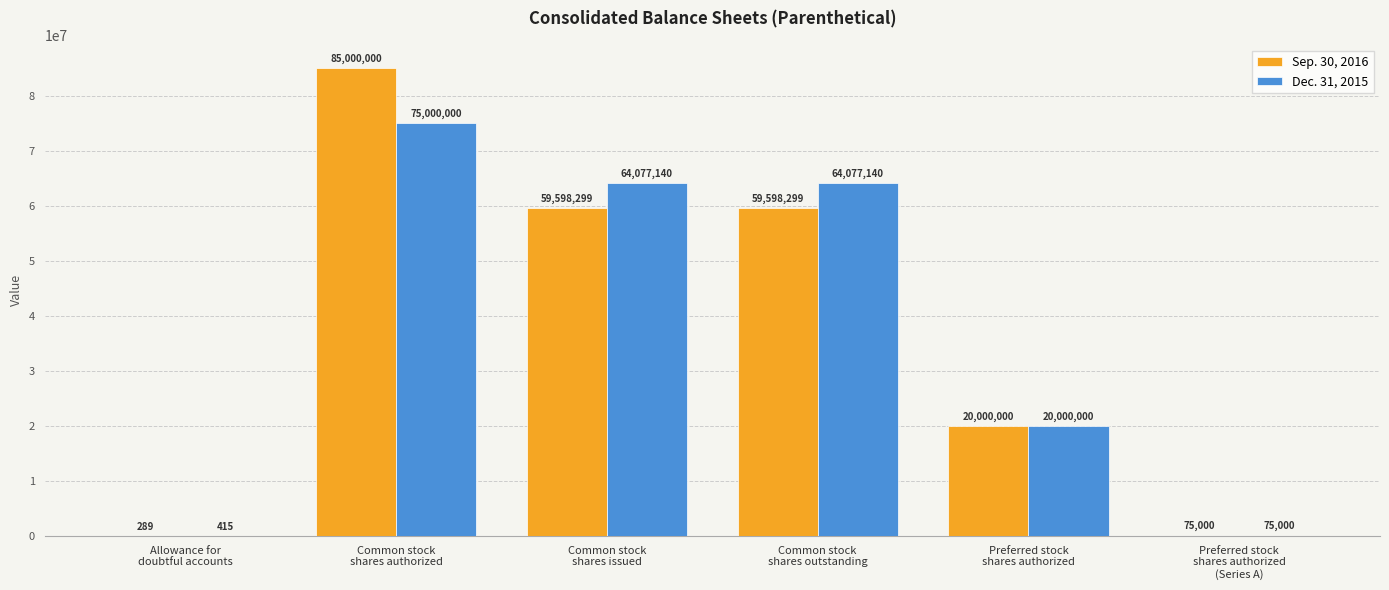

Reading left to right, extract all data points from this chart.

Sep. 30, 2016: Allowance for
doubtful accounts=289	Common stock
shares authorized=85000000	Common stock
shares issued=59598299	Common stock
shares outstanding=59598299	Preferred stock
shares authorized=20000000	Preferred stock
shares authorized
(Series A)=75000
Dec. 31, 2015: Allowance for
doubtful accounts=415	Common stock
shares authorized=75000000	Common stock
shares issued=64077140	Common stock
shares outstanding=64077140	Preferred stock
shares authorized=20000000	Preferred stock
shares authorized
(Series A)=75000